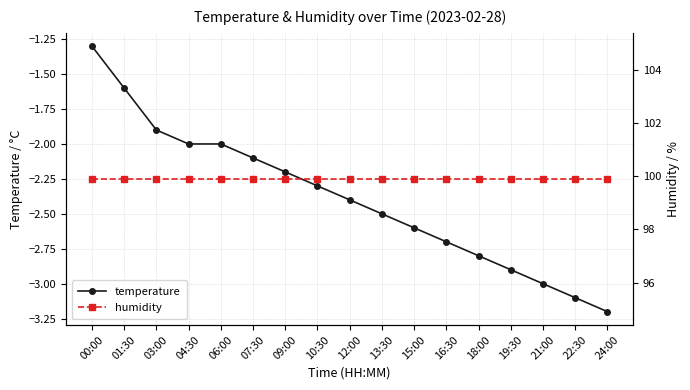

The humidity series shows 58.3 at 16:30. True or false?

False